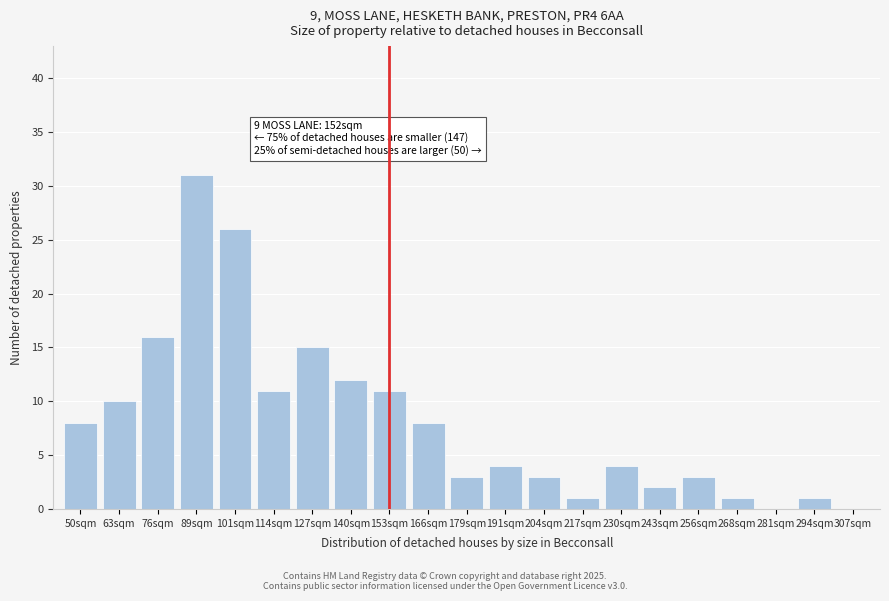

Reading right to left, what are all the values shown in this chart?

307sqm=0	294sqm=1	281sqm=0	268sqm=1	256sqm=3	243sqm=2	230sqm=4	217sqm=1	204sqm=3	191sqm=4	179sqm=3	166sqm=8	153sqm=11	140sqm=12	127sqm=15	114sqm=11	101sqm=26	89sqm=31	76sqm=16	63sqm=10	50sqm=8